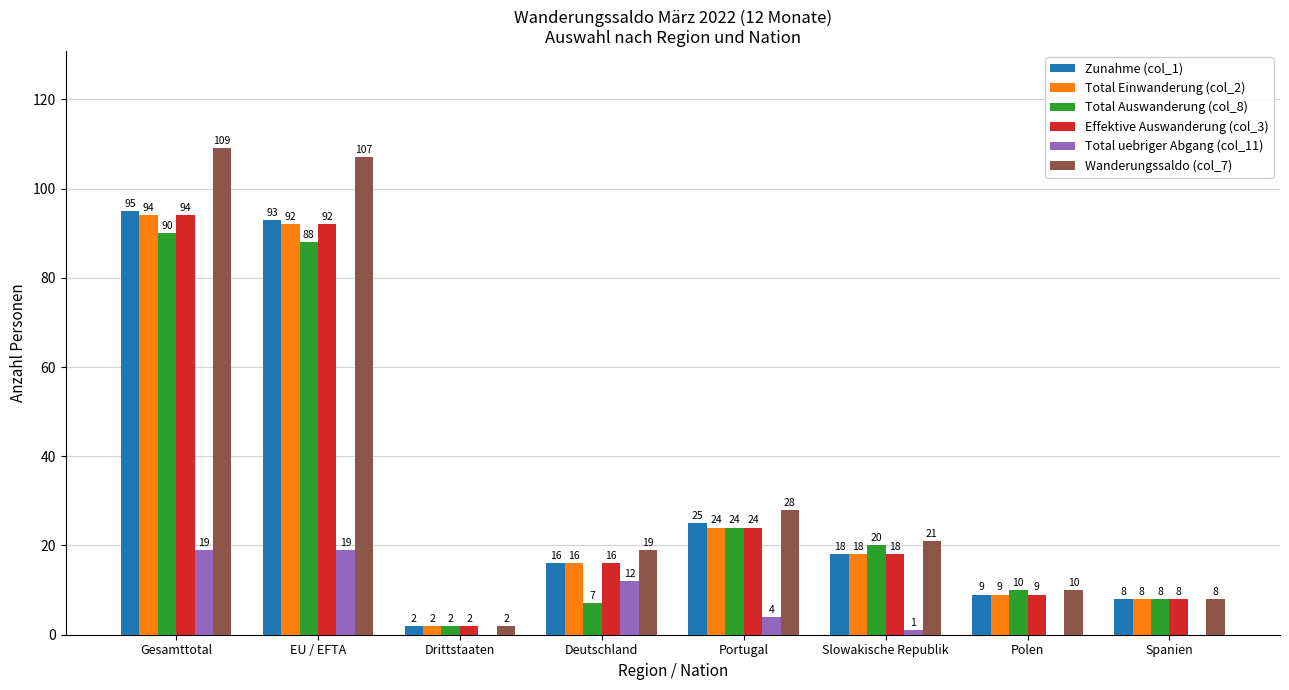

The value of Zunahme (col_1) at EU / EFTA is 93. True or false?

True